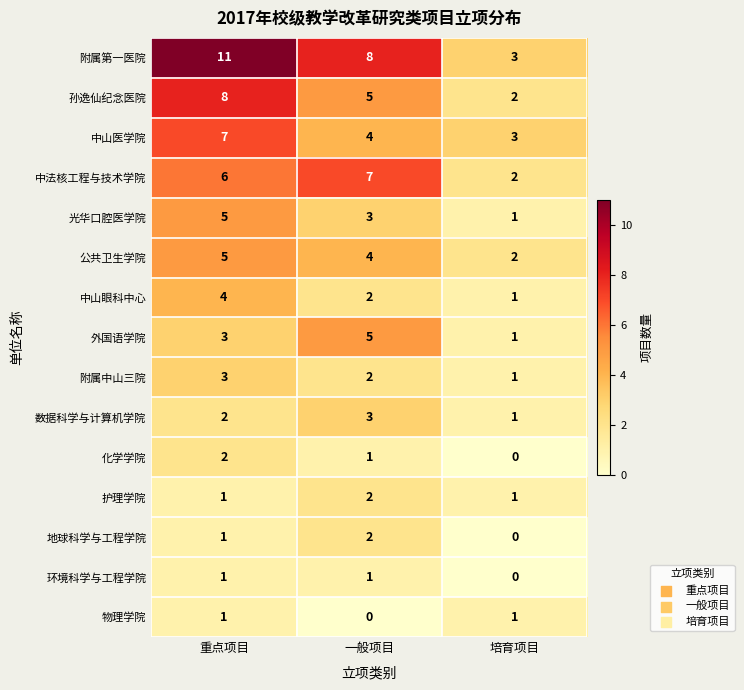

How many values in the 环境科学与工程学院 series are below 1?

1